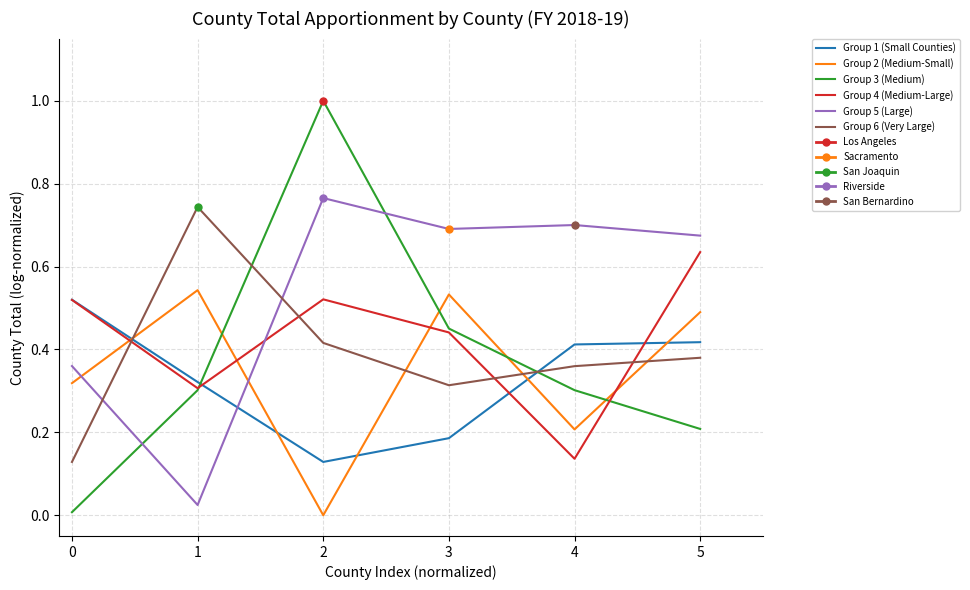

True or false: Group 6 (Very Large) has a value of 0.1 at 3.

False